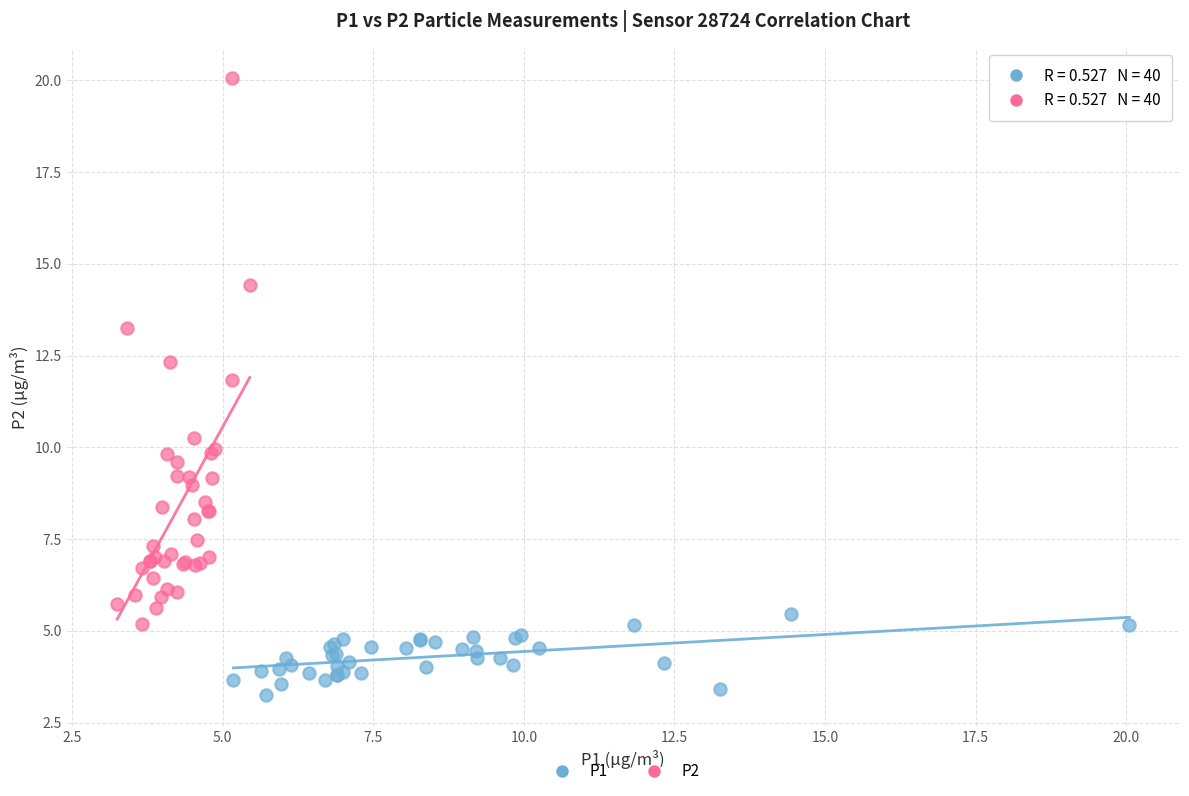

What are all the series names shown in the legend?

P1, P2